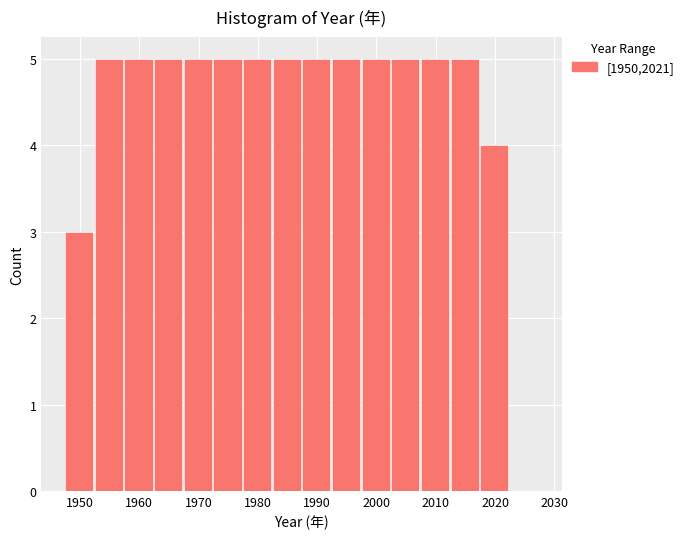

Reading left to right, list every bar in this chart as the range it spans on the x-axis followed by its height. Neither the bar edges nor the heights are printed on the chart, so give them approximately, as read against the axes.

1947.5 to 1952.5: 3
1952.5 to 1957.5: 5
1957.5 to 1962.5: 5
1962.5 to 1967.5: 5
1967.5 to 1972.5: 5
1972.5 to 1977.5: 5
1977.5 to 1982.5: 5
1982.5 to 1987.5: 5
1987.5 to 1992.5: 5
1992.5 to 1997.5: 5
1997.5 to 2002.5: 5
2002.5 to 2007.5: 5
2007.5 to 2012.5: 5
2012.5 to 2017.5: 5
2017.5 to 2022.5: 4
2022.5 to 2027.5: 0